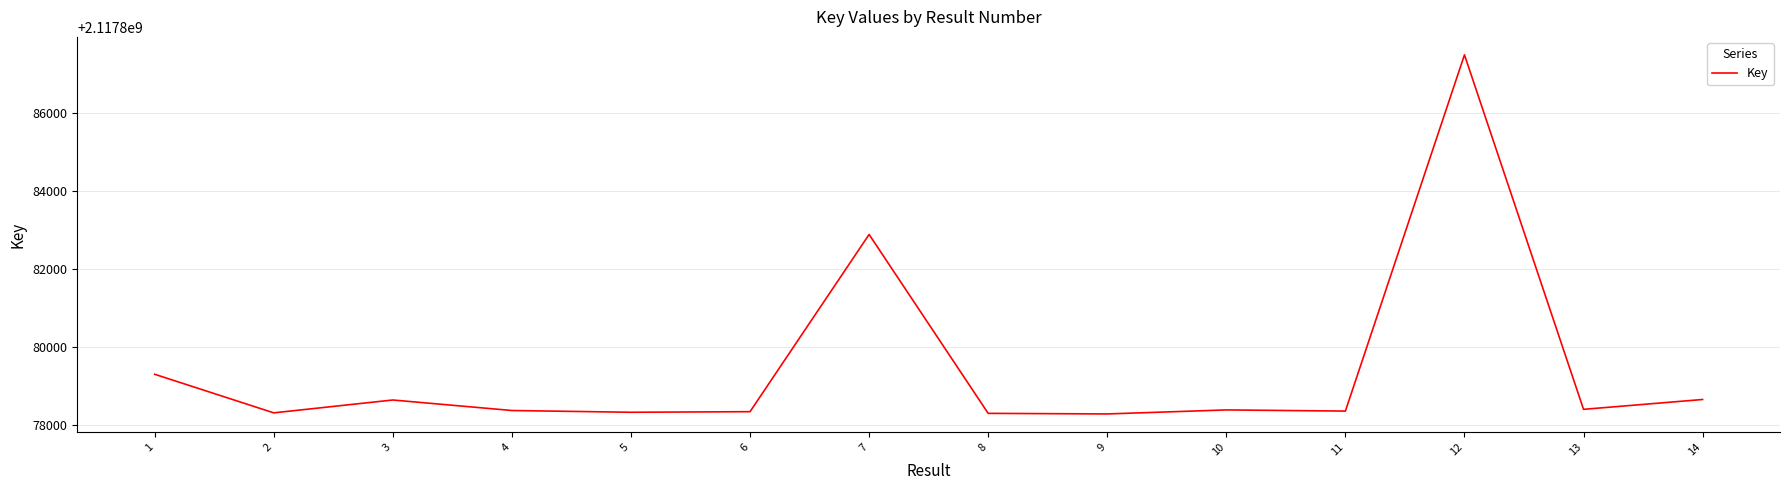

Is it true that the value at 2 is 3112893131?

False